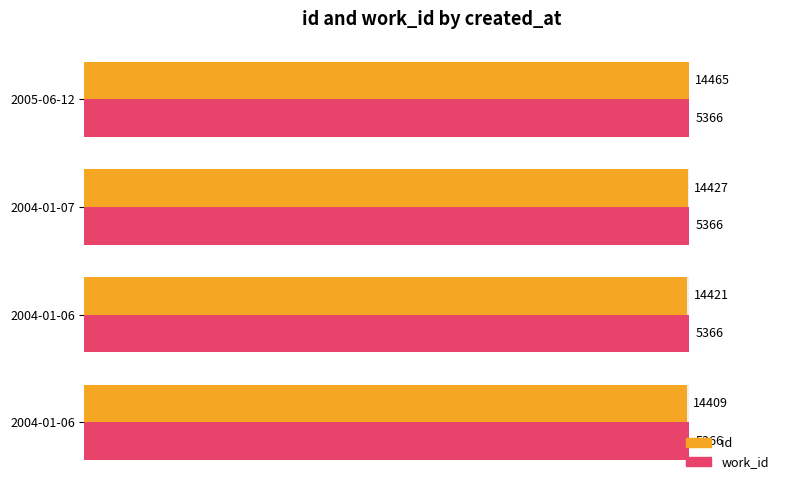

Does the chart contain any negative values?

No